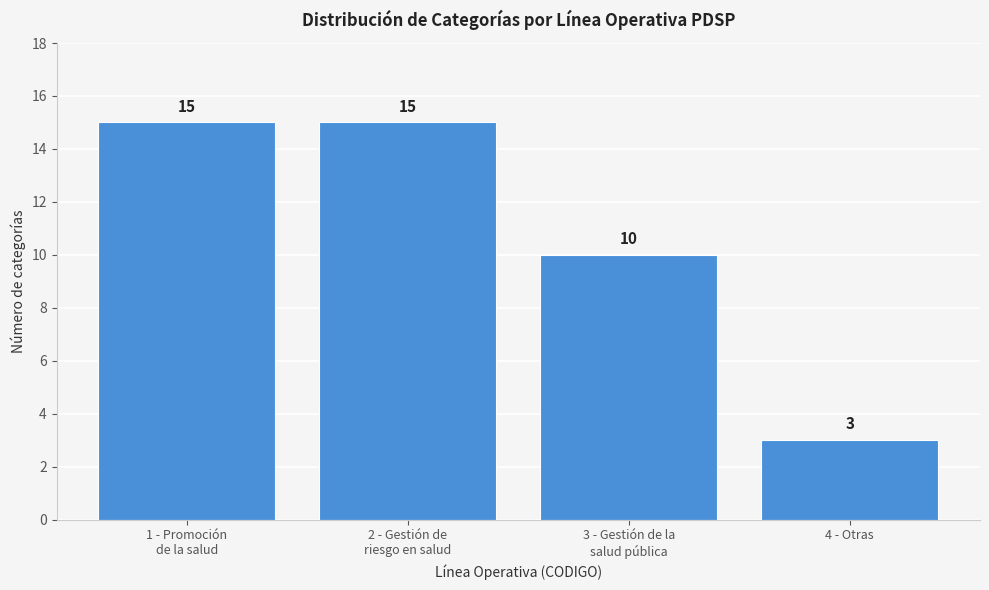

Reading left to right, extract all data points from this chart.

15	15	10	3